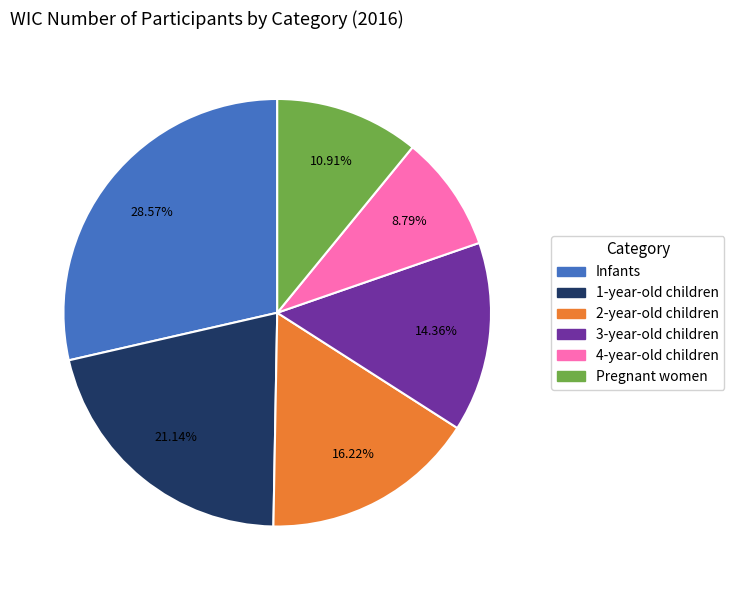

To the nearest percent, what is the average slice percentage?

17%